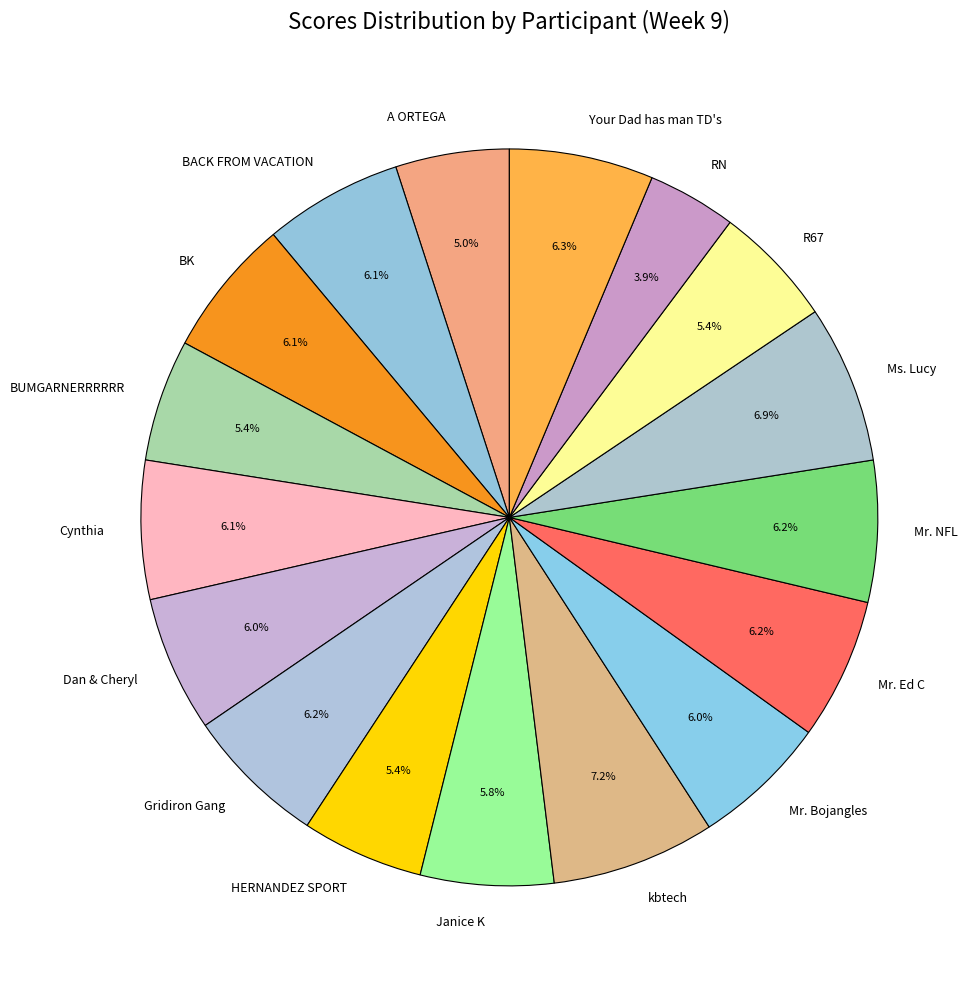

Which category has the smallest portion of the pie?

RN